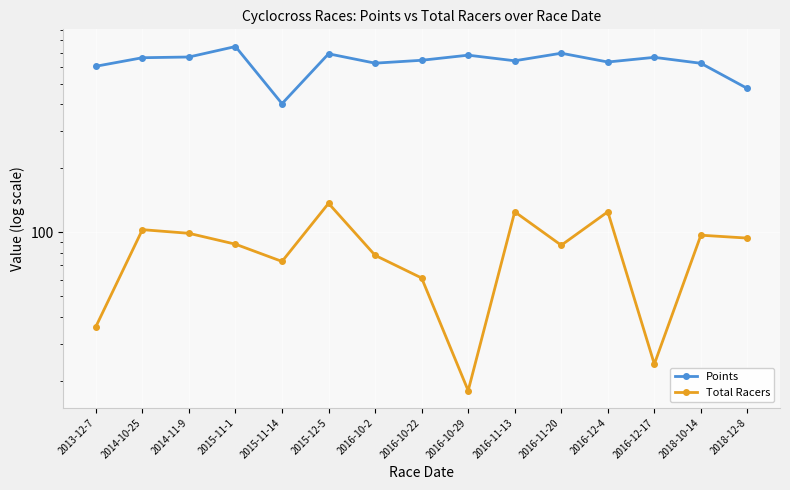

True or false: Total Racers and Points cross at least once.

False